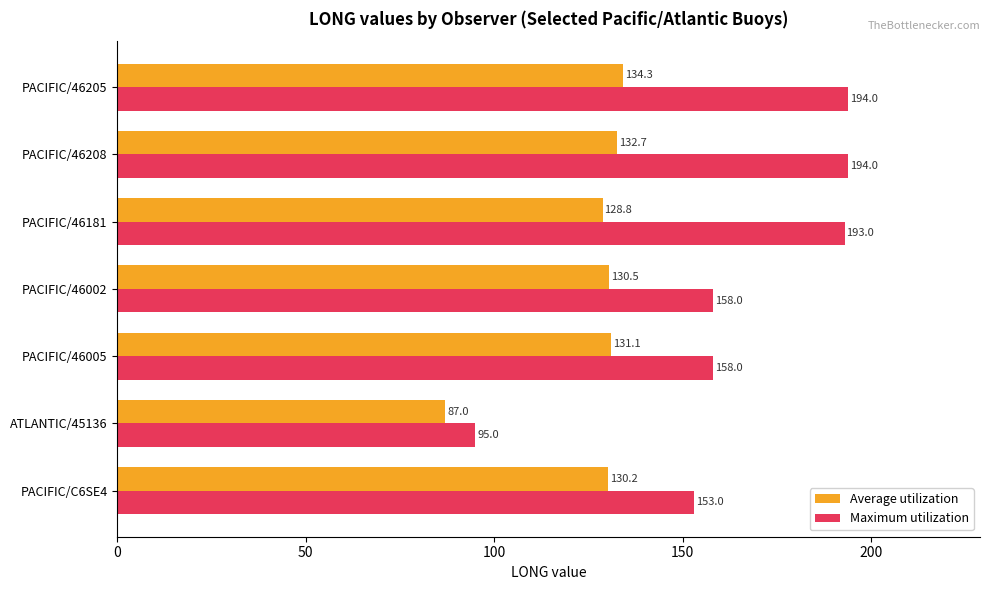

How many series are shown in this chart?

2